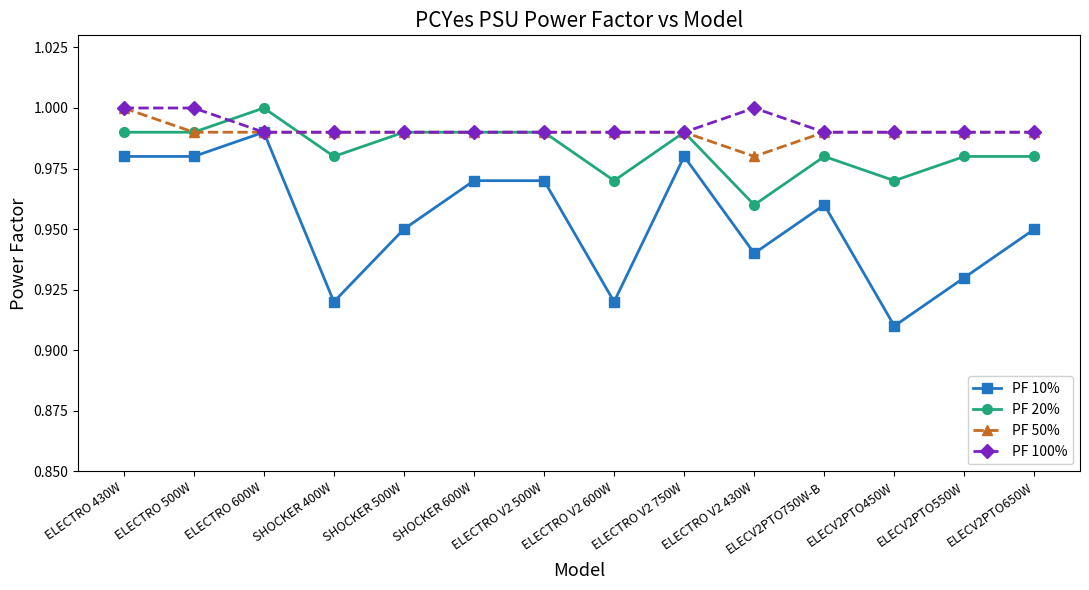

Is the value of PF 20% at ELECTRO 500W greater than the value of PF 10% at ELECV2PTO650W?

Yes